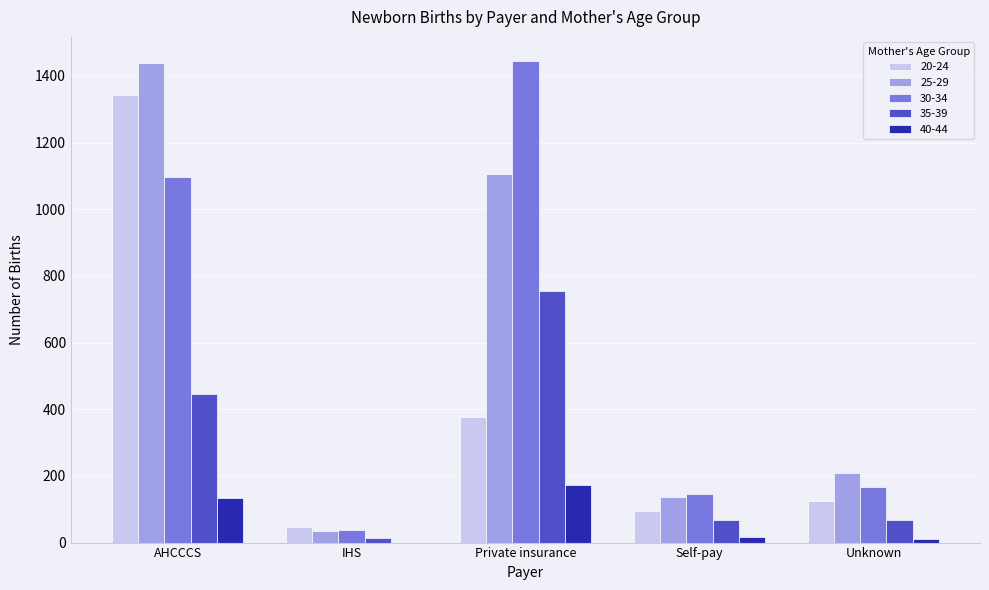

What is the greatest value displayed?

1445